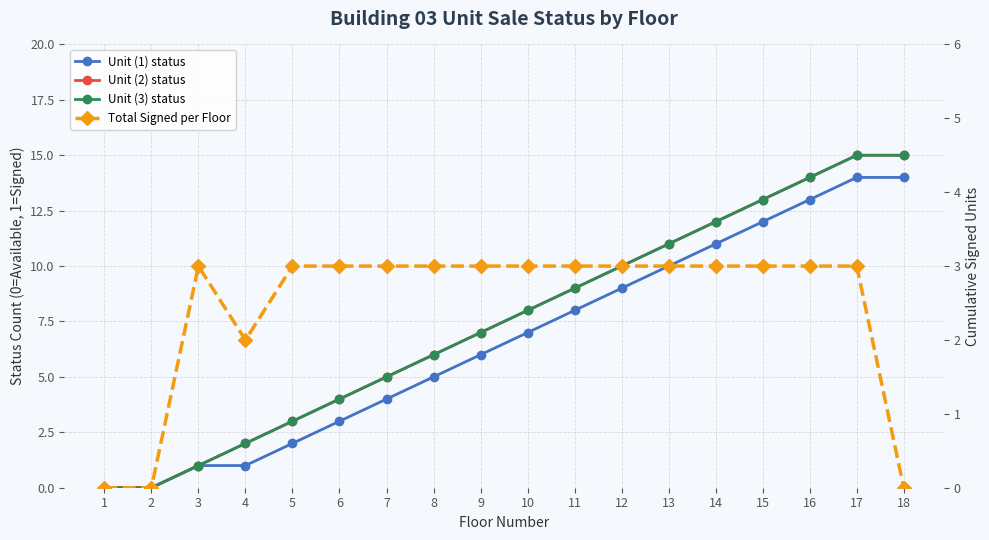

How many categories are shown in the chart?

18